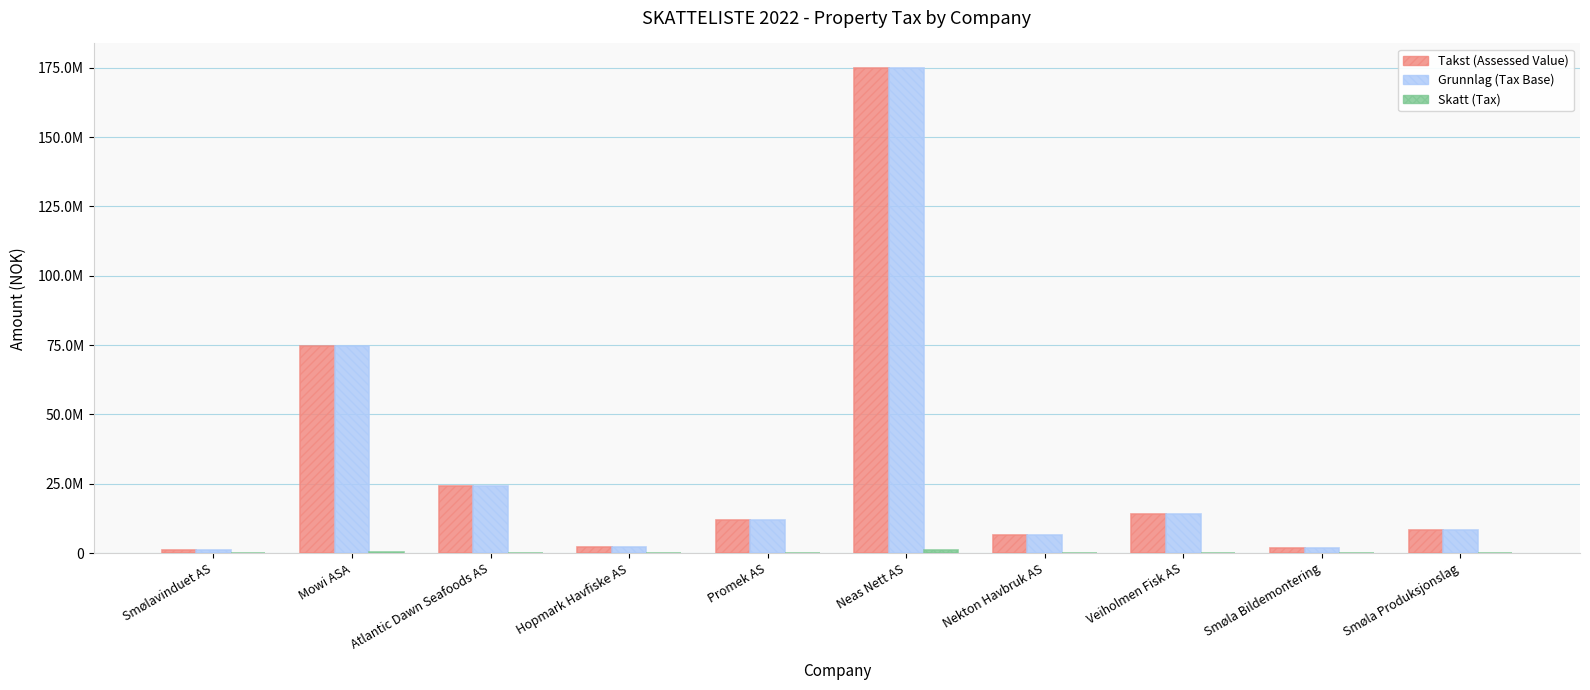

What is the total value across all series at Hopmark Havfiske AS?

4369239